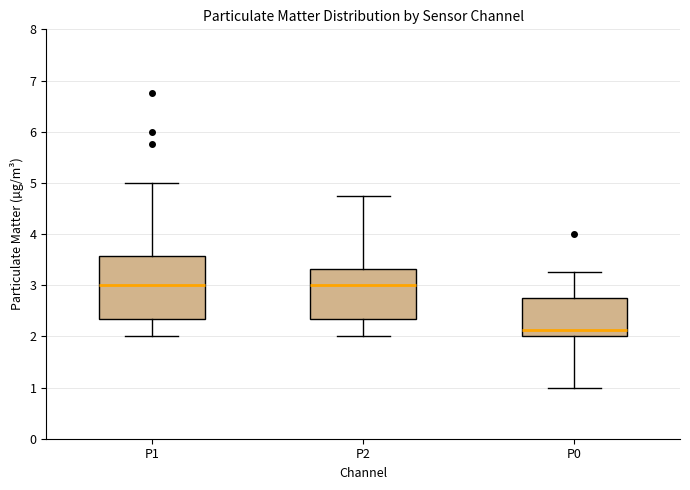

Reading left to right, read every box against the y-axis: the position of its median line, the range the box covers, and the ends of its whiskers. The values are not printed on the chart, so give them approximately, as read against the axis.

P1: median 3.0, box 2.3 to 3.6, whiskers 2.0 to 5.0
P2: median 3.0, box 2.3 to 3.3, whiskers 2.0 to 4.8
P0: median 2.1, box 2.0 to 2.8, whiskers 1.0 to 3.3